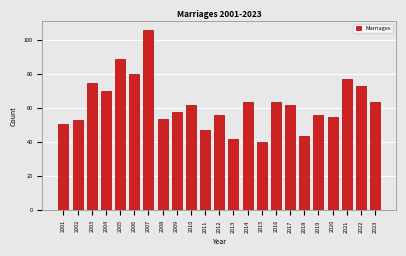

Reading left to right, extract all data points from this chart.

2001=51	2002=53	2003=75	2004=70	2005=89	2006=80	2007=106	2008=54	2009=58	2010=62	2011=47	2012=56	2013=42	2014=64	2015=40	2016=64	2017=62	2018=44	2019=56	2020=55	2021=77	2022=73	2023=64